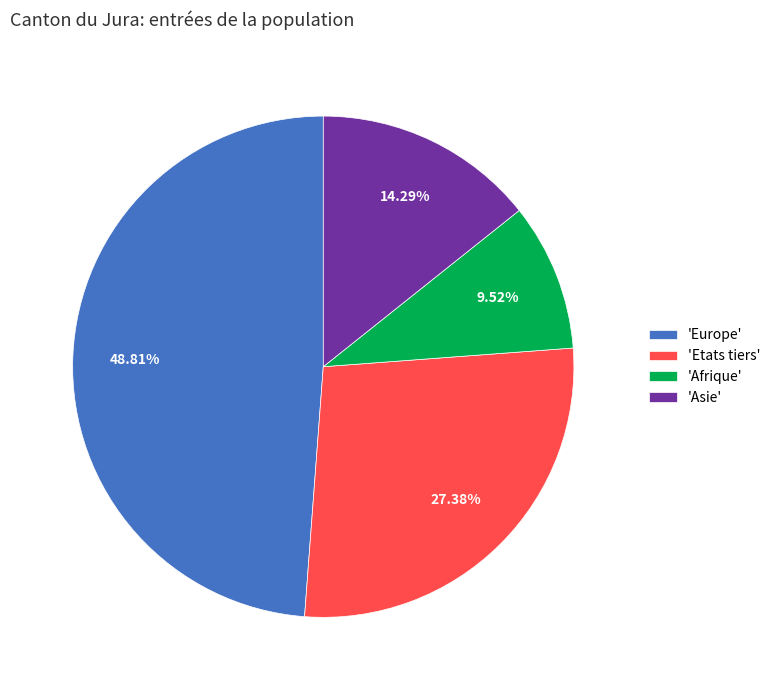

Approximately how many times larger is the value at 'Asie' compared to 'Europe'?

0.3